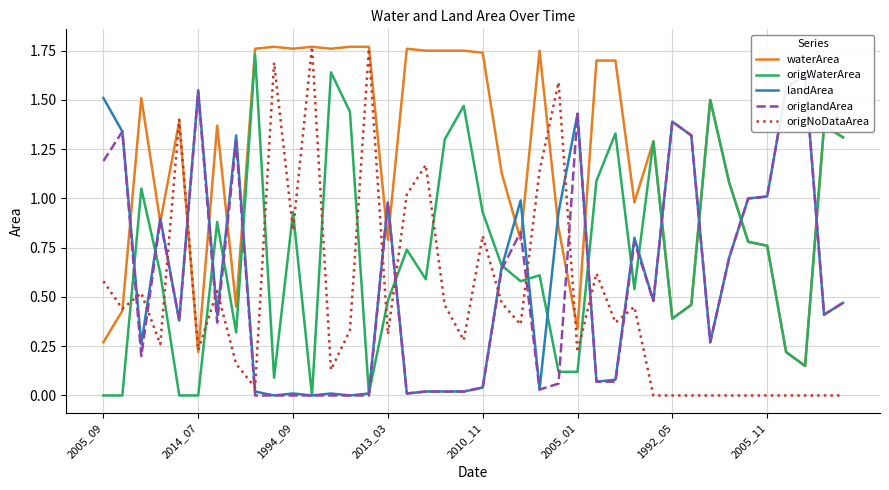

What is the average value of the waterArea series?

1.2